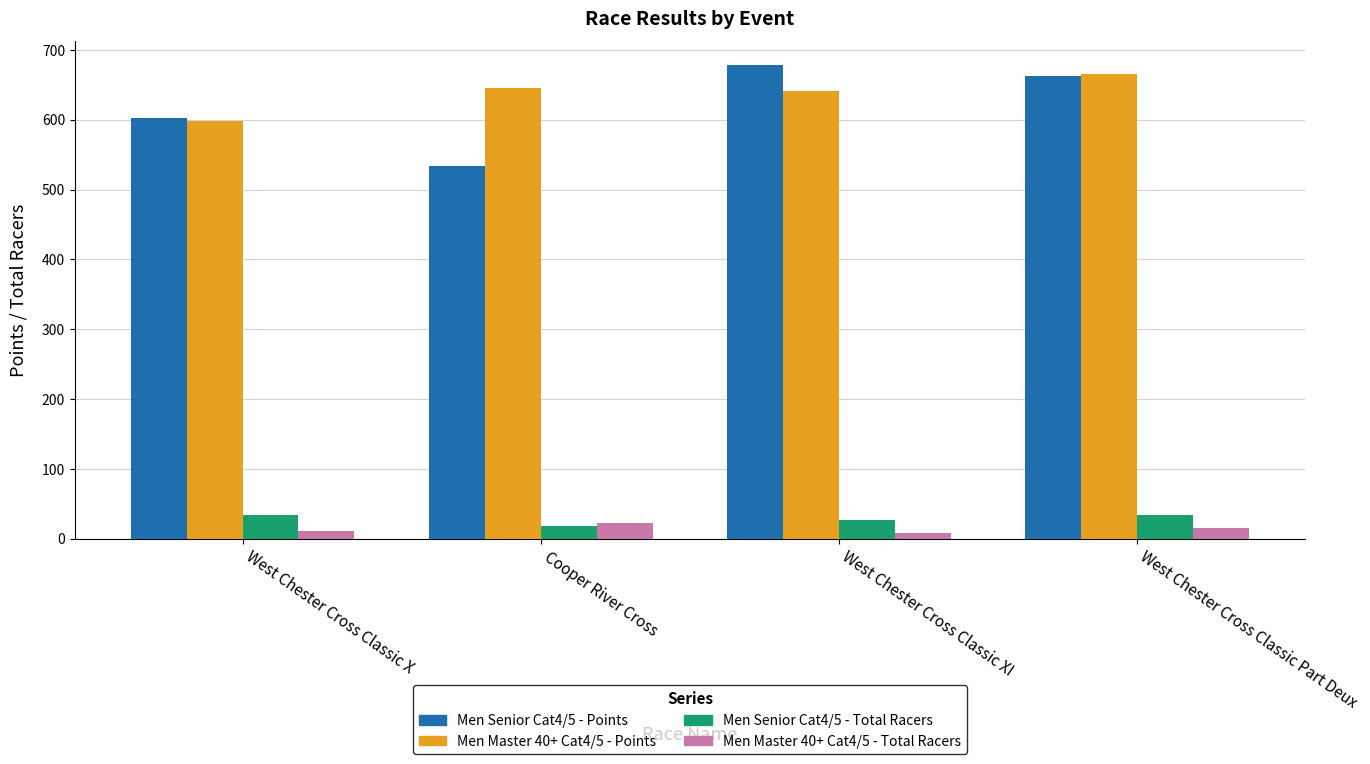

What is the spread (max minus min) of values at West Chester Cross Classic X?

592.0